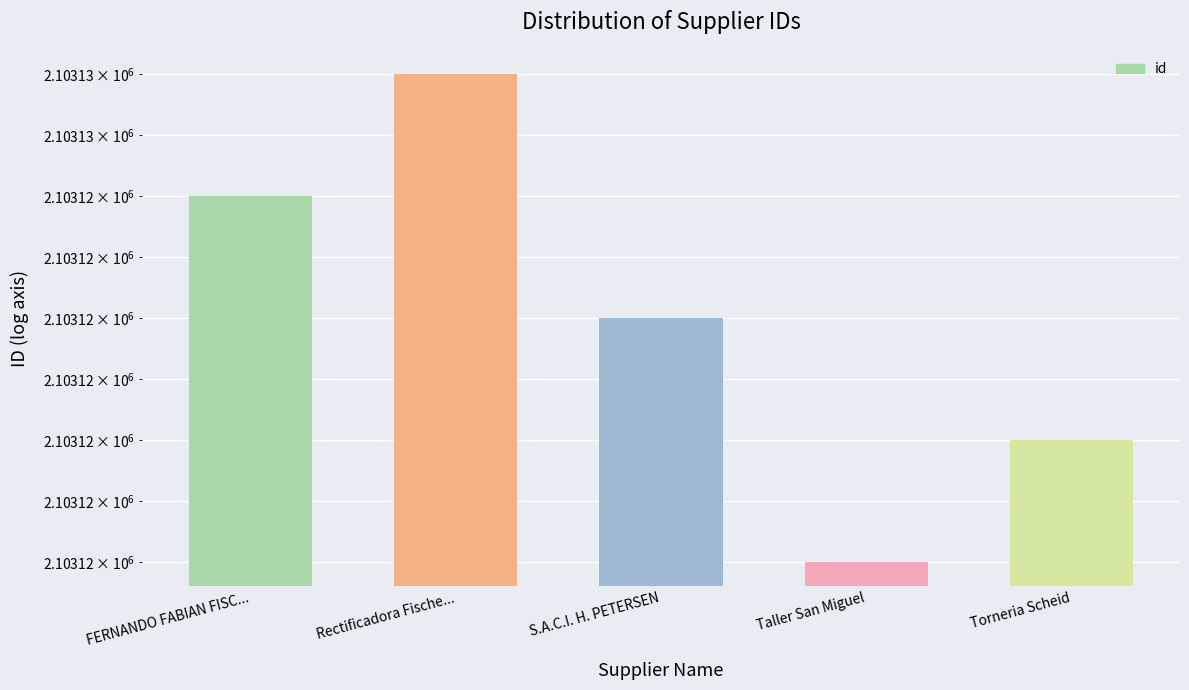

Count the number of values greater than 2103124.

2